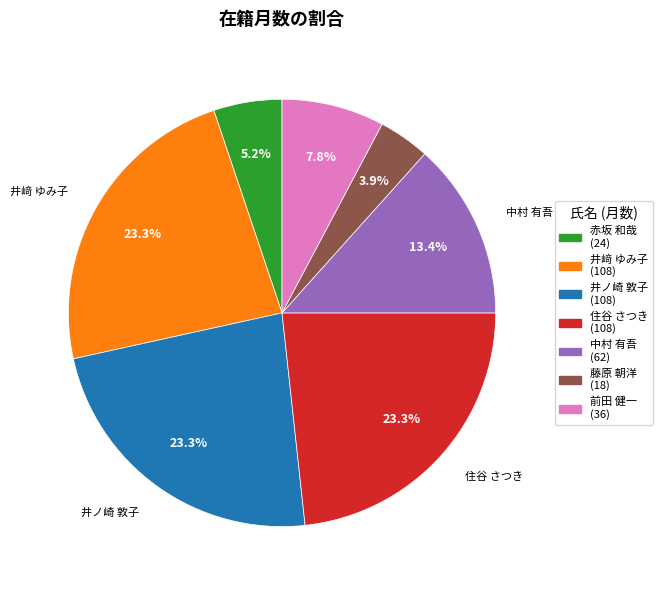

To the nearest percent, what is the combined percentage of 赤坂 和哉 and 井ノ崎 敦子?

28%